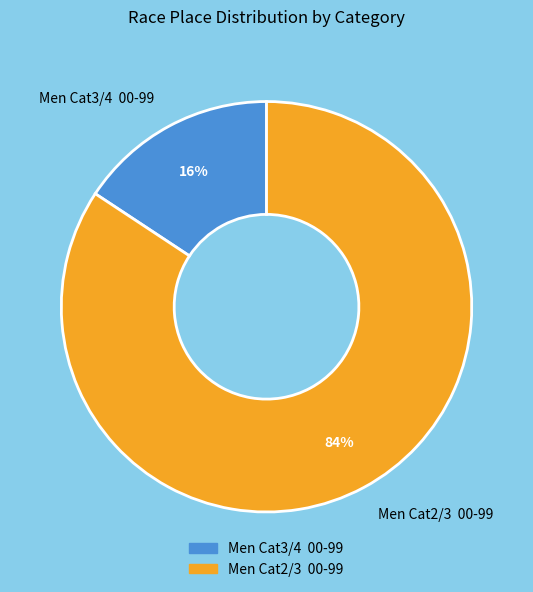

Which category has the smallest portion of the pie?

Men Cat3/4 00-99